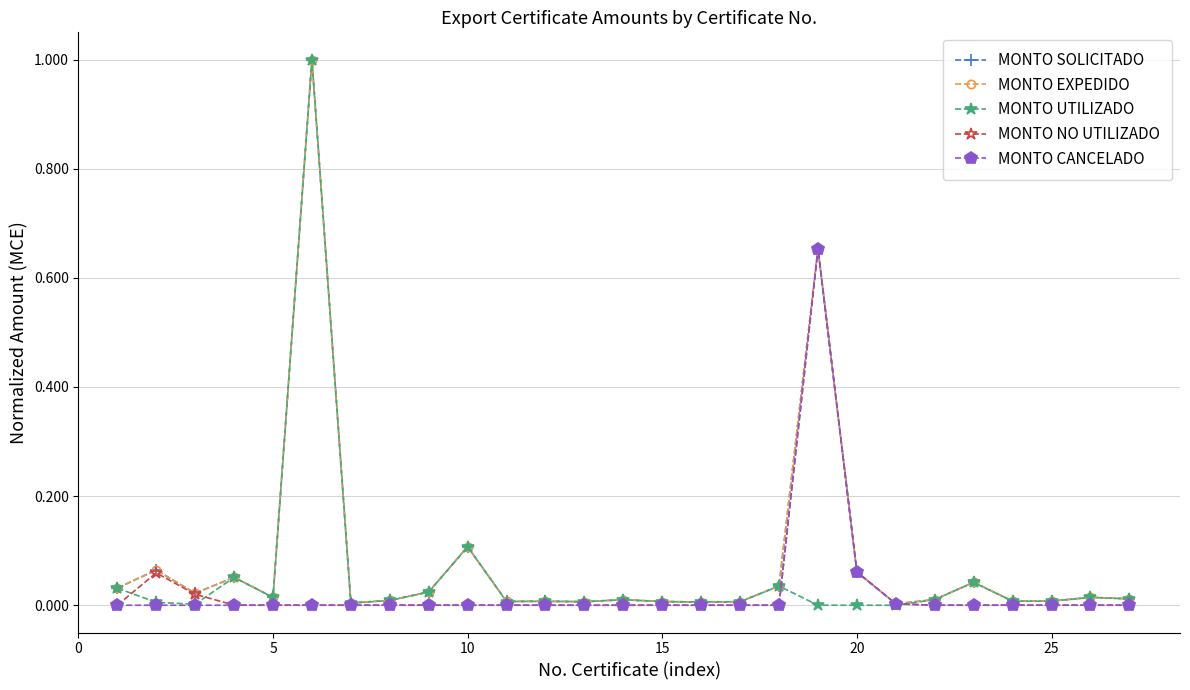

Is this an area chart (filled region under the line)?

No